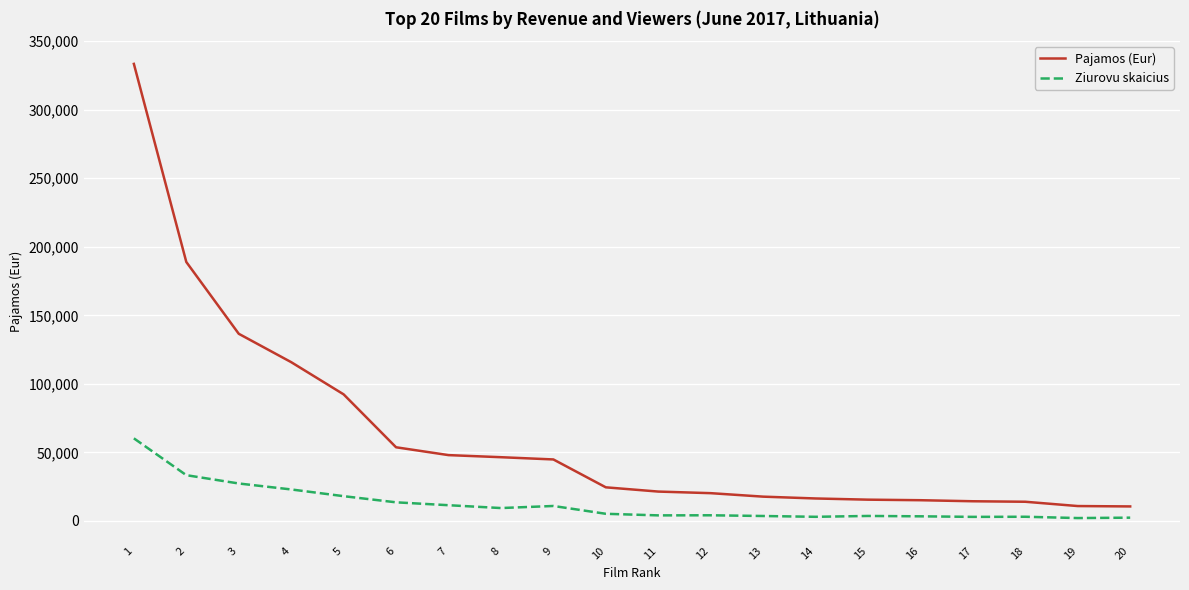

Which series has the largest total across all categories?

Pajamos (Eur)